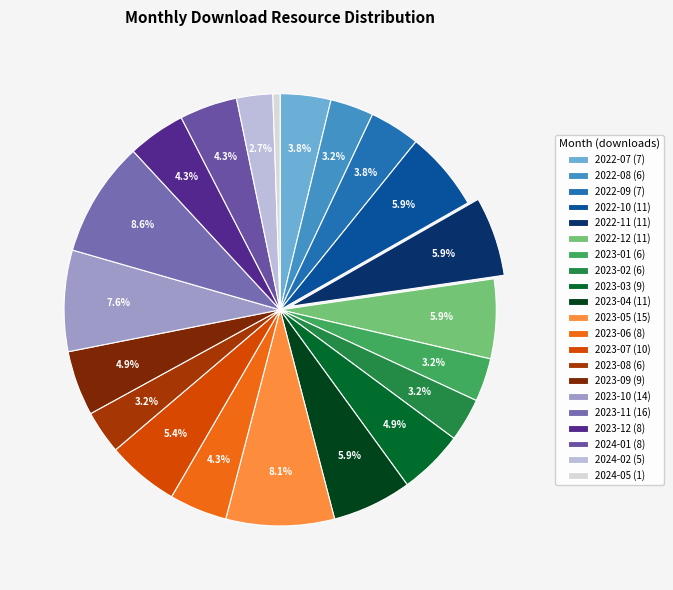

What is the smallest slice in the pie chart?

2024-05